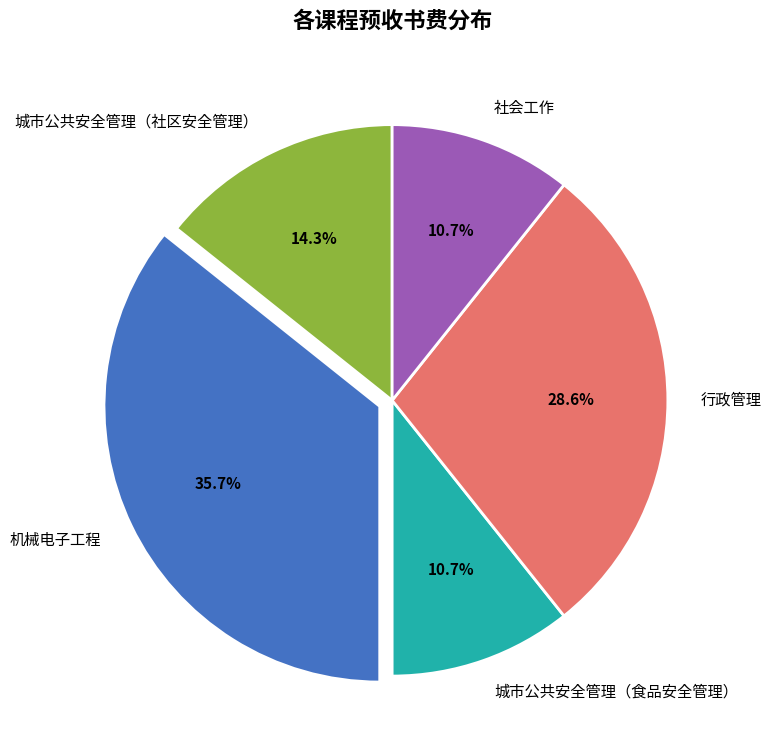

What percentage is NOT represented by 城市公共安全管理（社区安全管理）?

85.7%